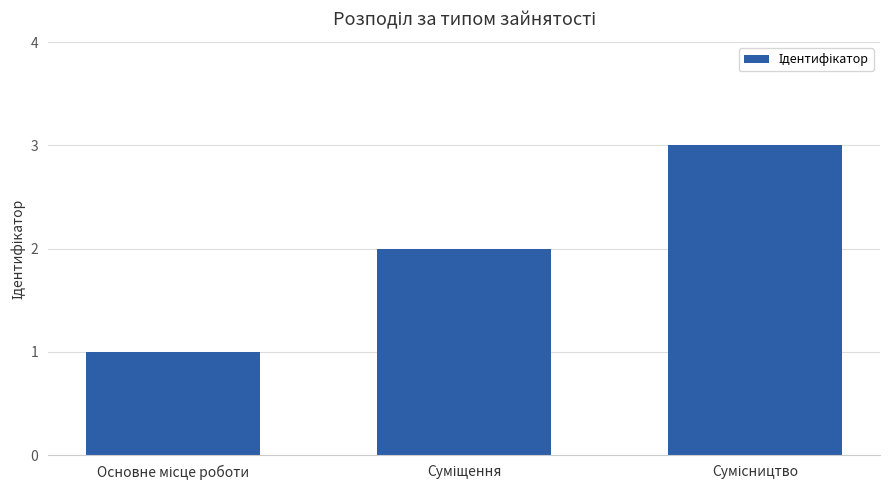

How many data points are less than 2?

1